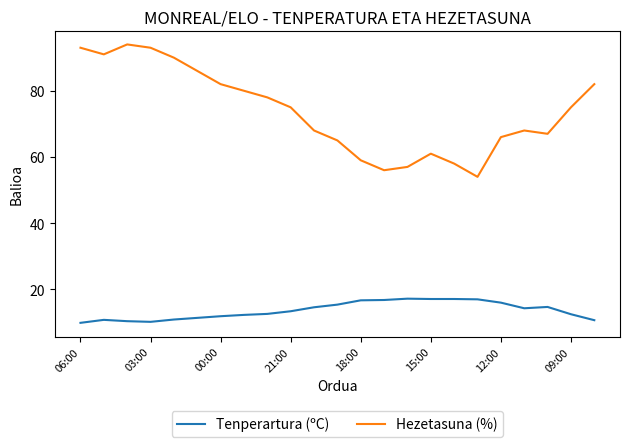

Which series has the largest total across all categories?

Hezetasuna (%)